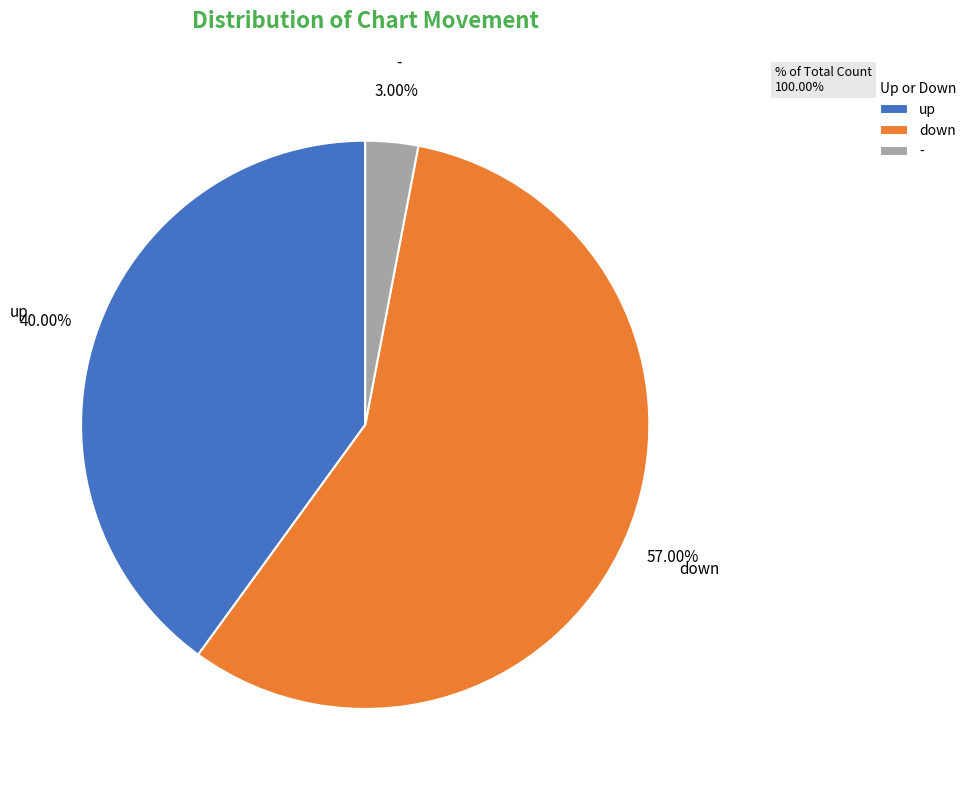

To the nearest percent, what percentage of the pie is down?

57%